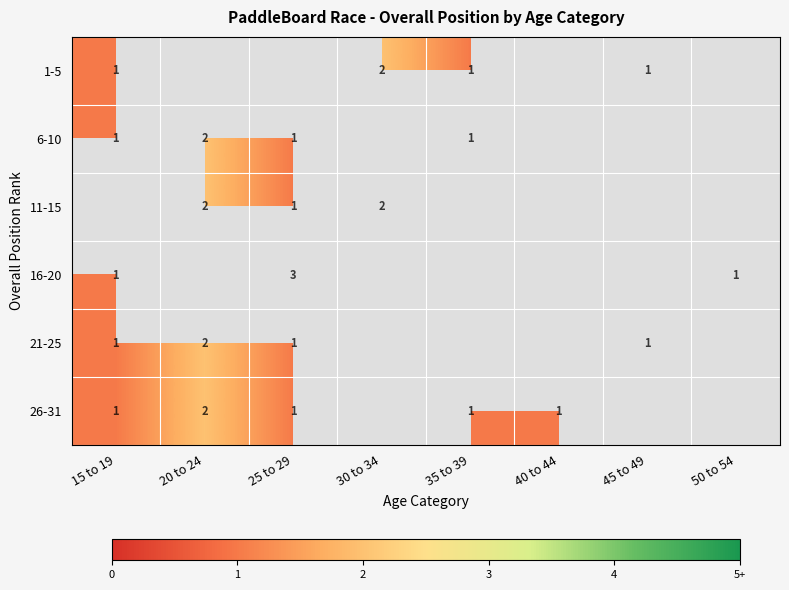

The value of 16-20 at 25 to 29 is 5. True or false?

False